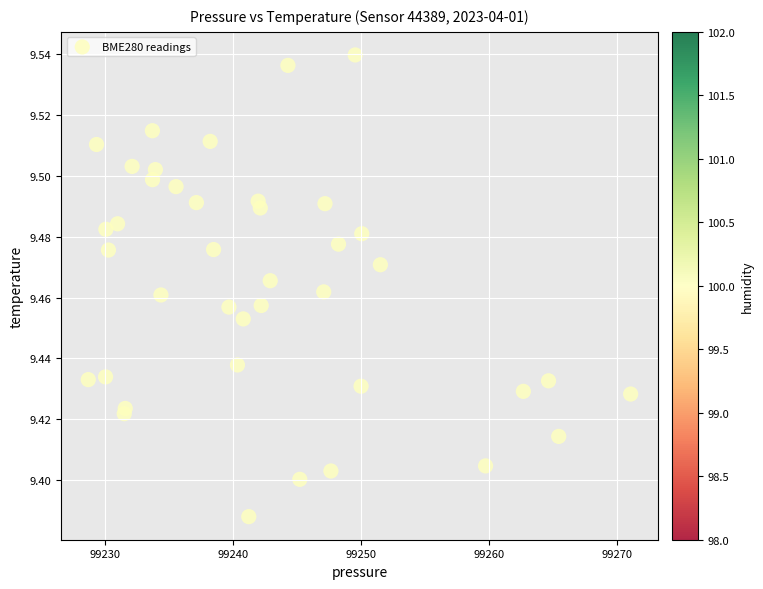

What is the range of X values (max minus min)?

42.4